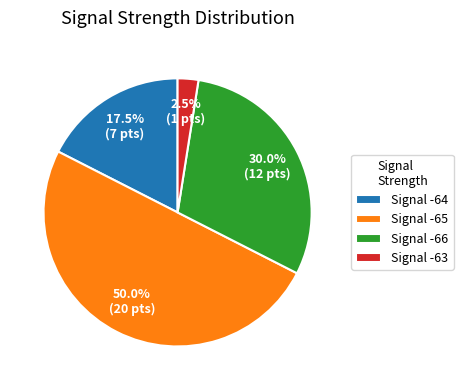

Between Signal -66 and Signal -63, which is larger?

Signal -66